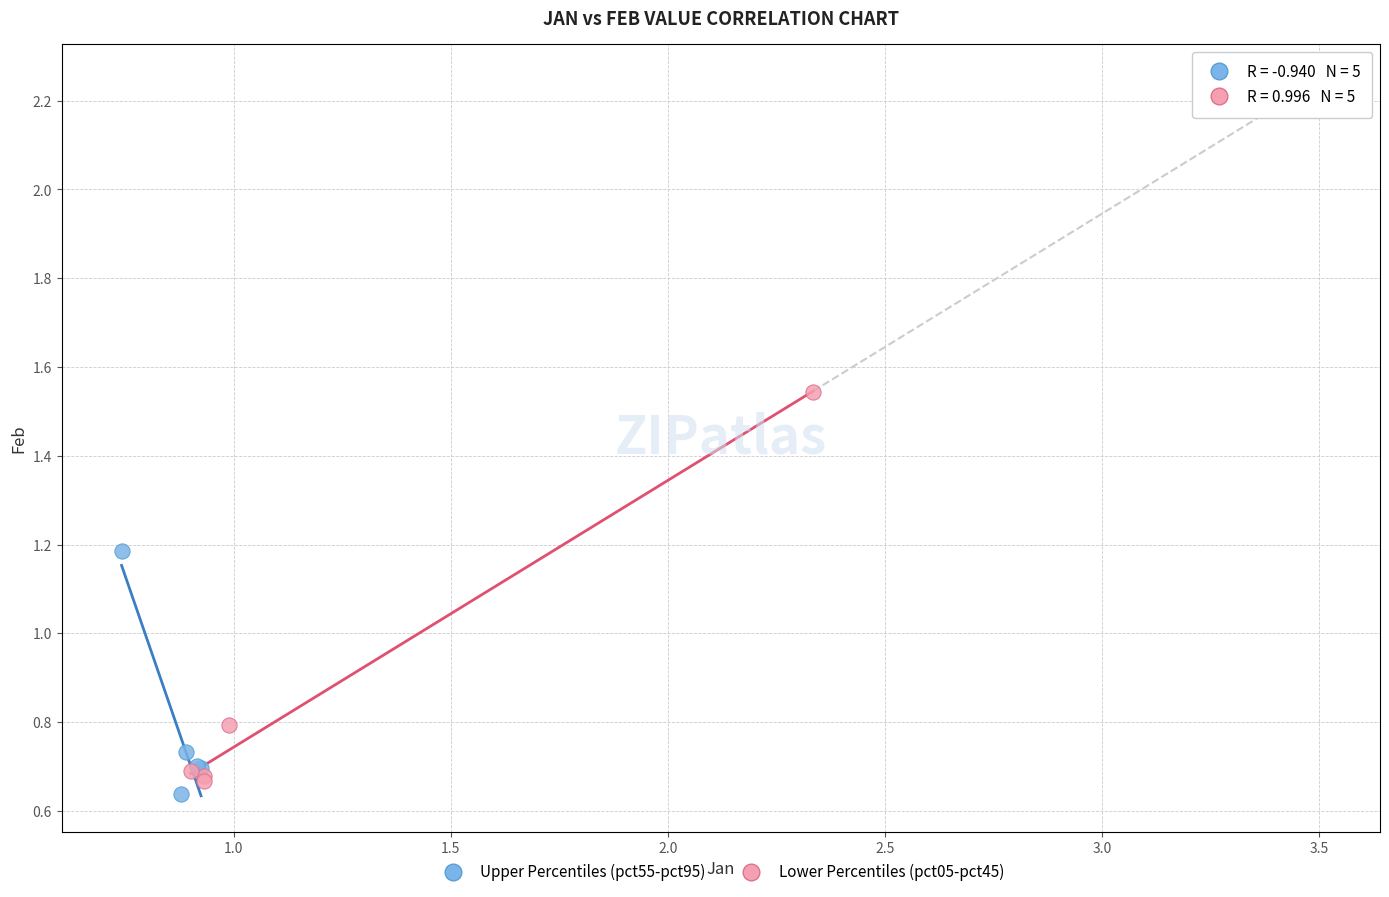

Which series contains the highest Y value?

Lower Percentiles (pct05-pct45)